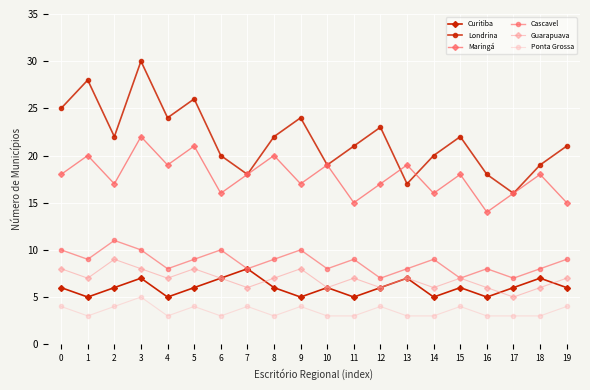

List the series in order of their peak value, highest first.

Londrina, Maringá, Cascavel, Guarapuava, Curitiba, Ponta Grossa